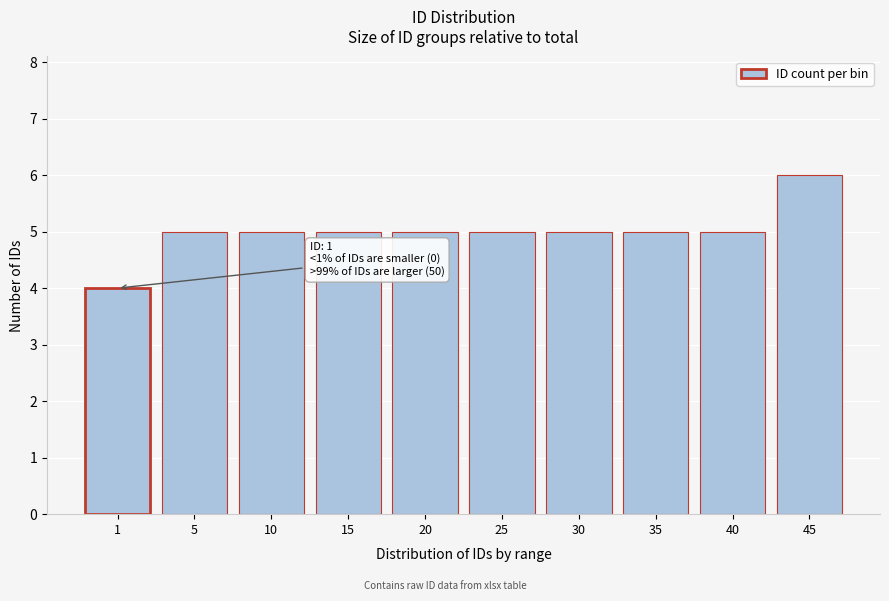

Reading right to left, what are all the values shown in this chart?

45=6	40=5	35=5	30=5	25=5	20=5	15=5	10=5	5=5	1=4